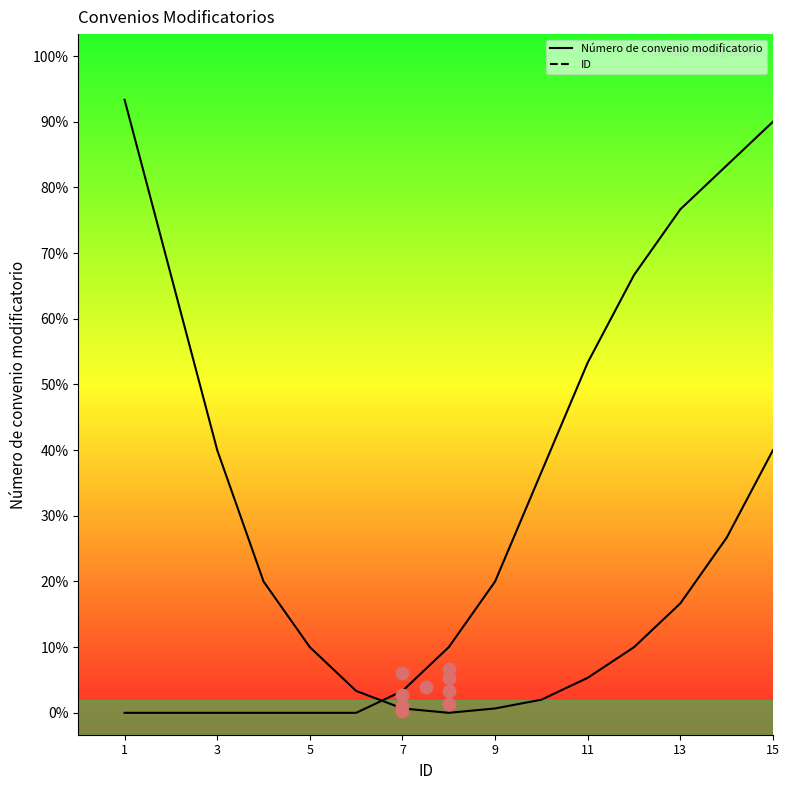

What is the total value across all series at 9?

3.1